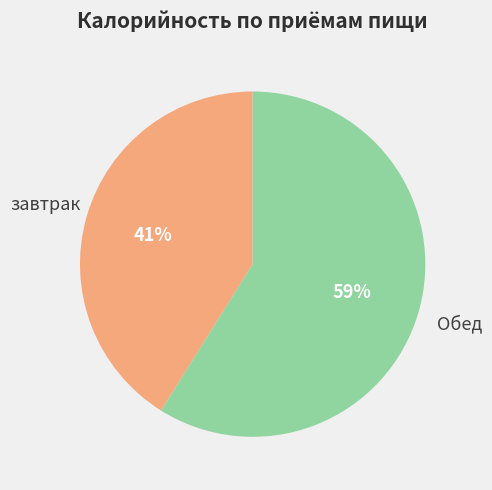

Is the sum of завтрак and Обед greater than half?

Yes